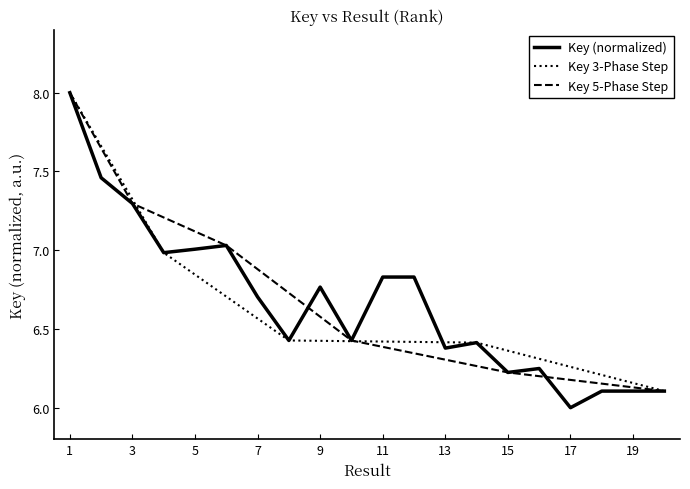

The value at 3 is 7.3. True or false?

True